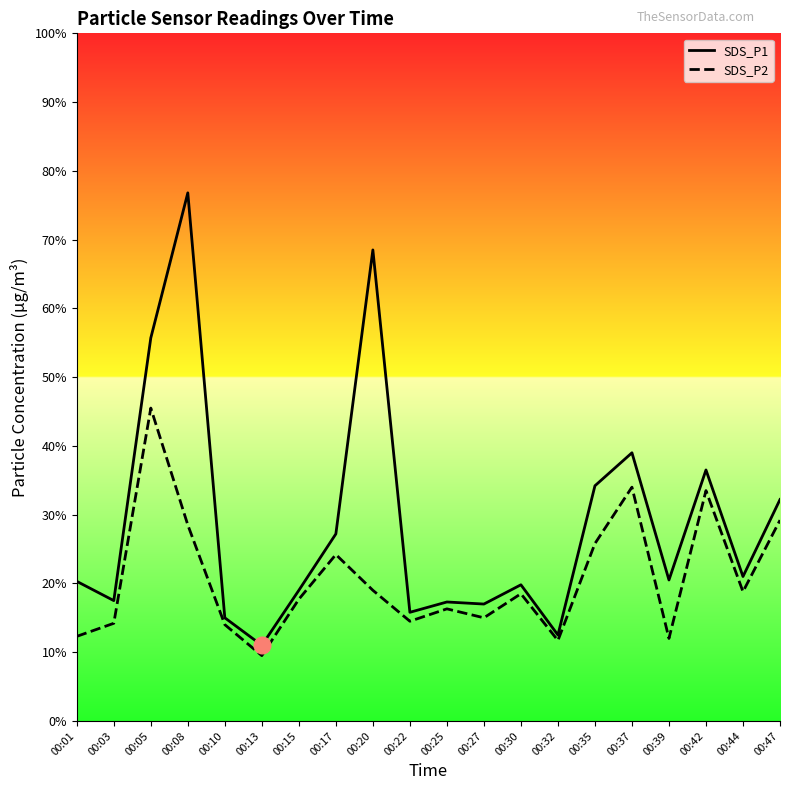

Which series has the largest range (max minus min)?

SDS_P1